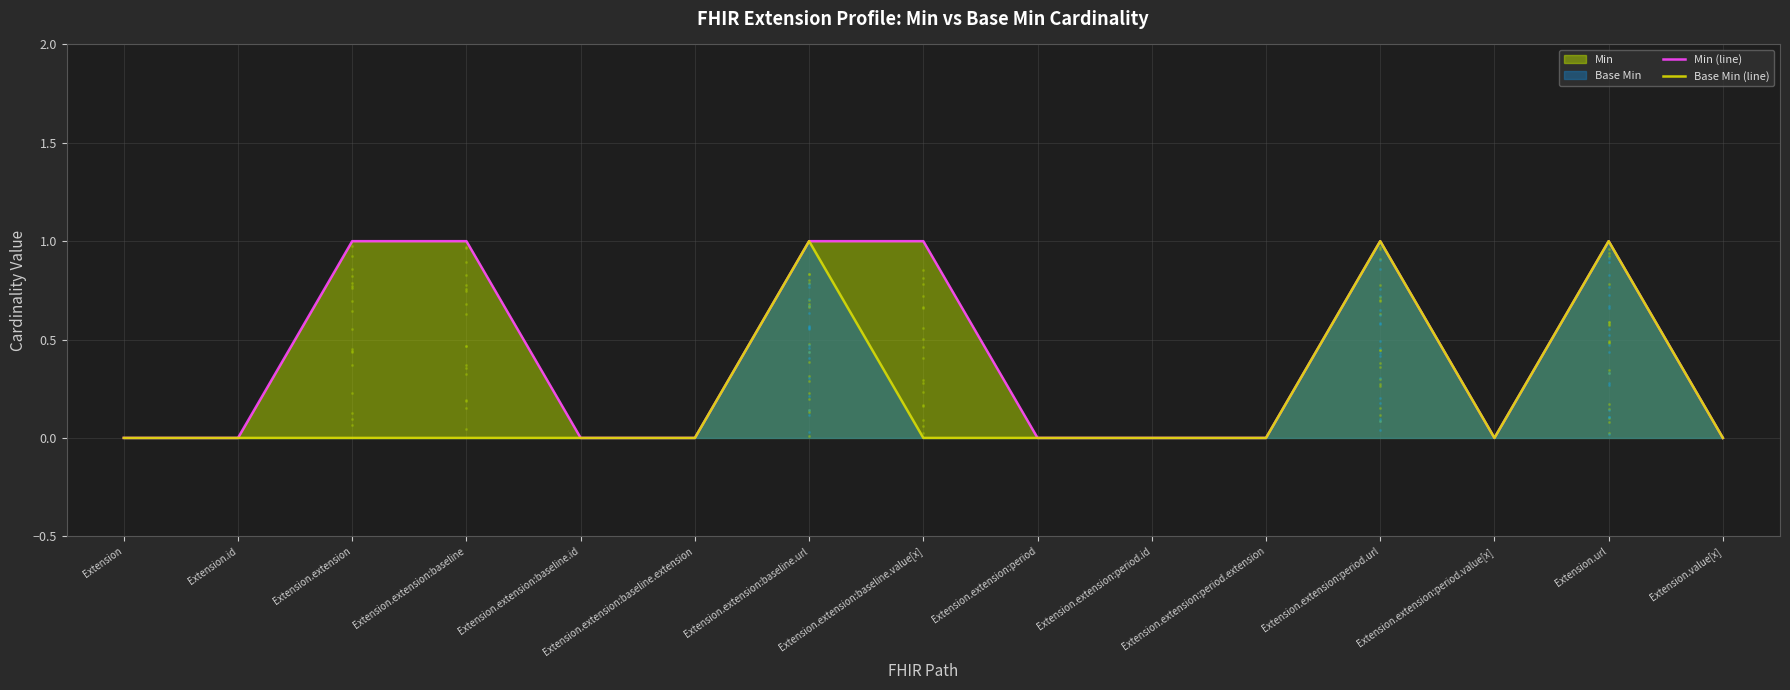

Which series reaches the maximum Y coordinate?

Min (line)